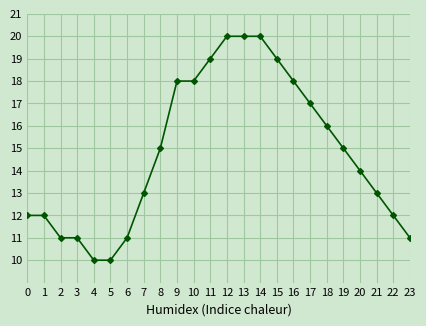

What is the sum of all values?

355